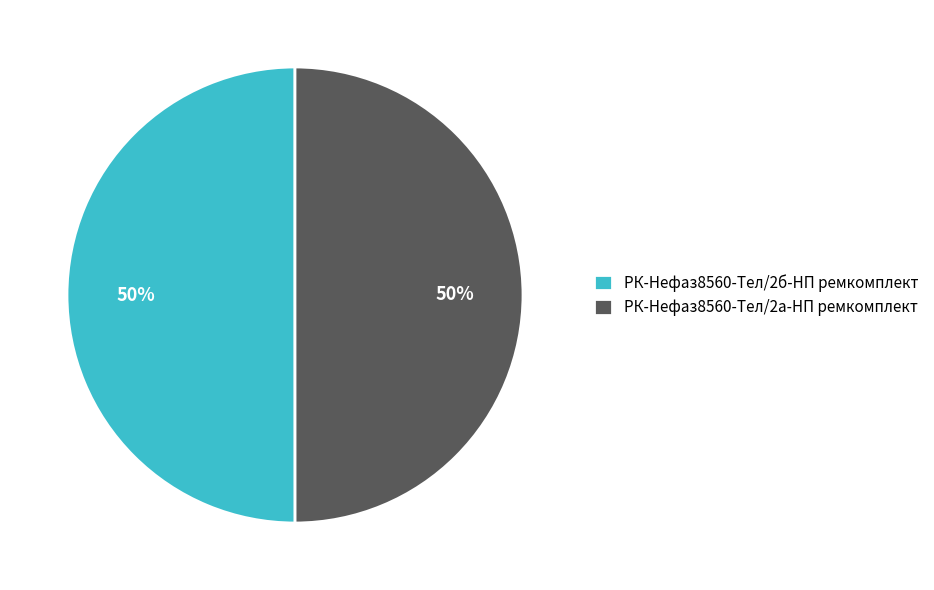

To the nearest percent, what is the combined percentage of РК-Нефаз8560-Тел/2а-НП ремкомплект and РК-Нефаз8560-Тел/2б-НП ремкомплект?

100%